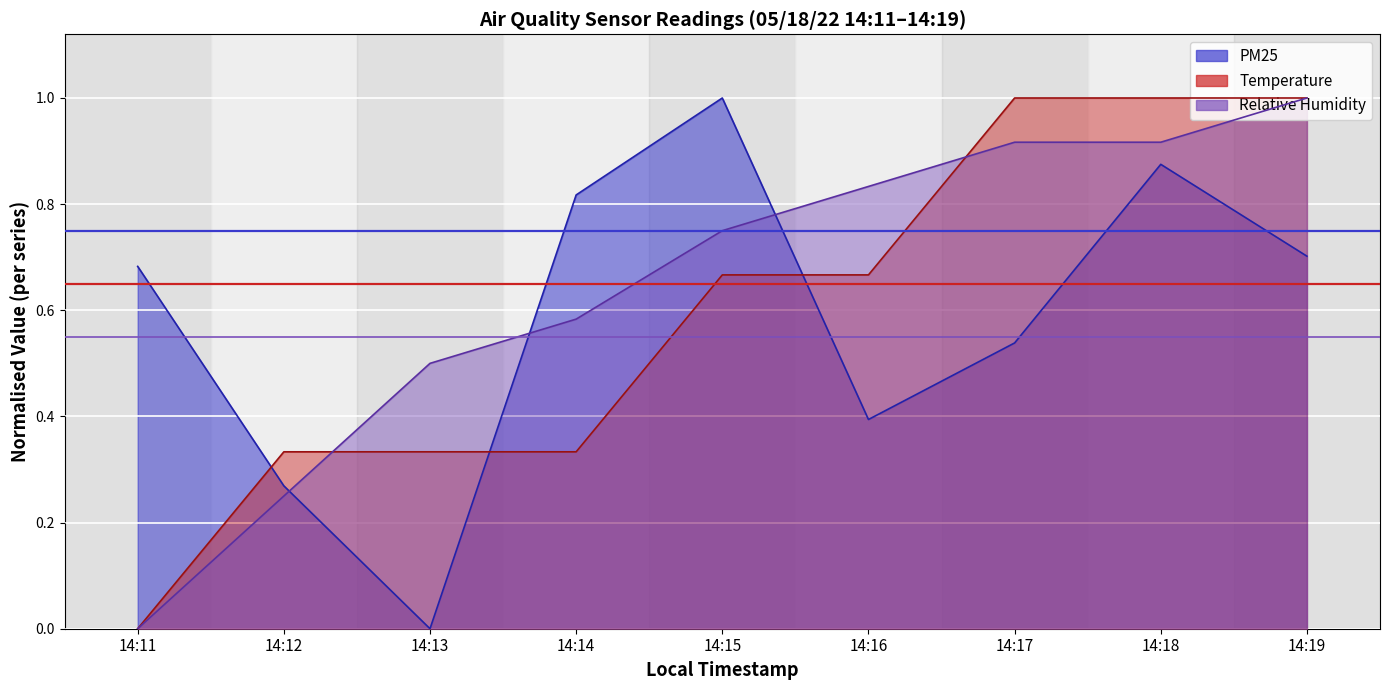

Reading left to right, list all the values displayed in this chart.

PM25: 0.7	0.3	0.0	0.8	1.0	0.4	0.5	0.9	0.7
Temperature: 0.0	0.3	0.3	0.3	0.7	0.7	1.0	1.0	1.0
Relative Humidity: 0.0	0.2	0.5	0.6	0.7	0.8	0.9	0.9	1.0